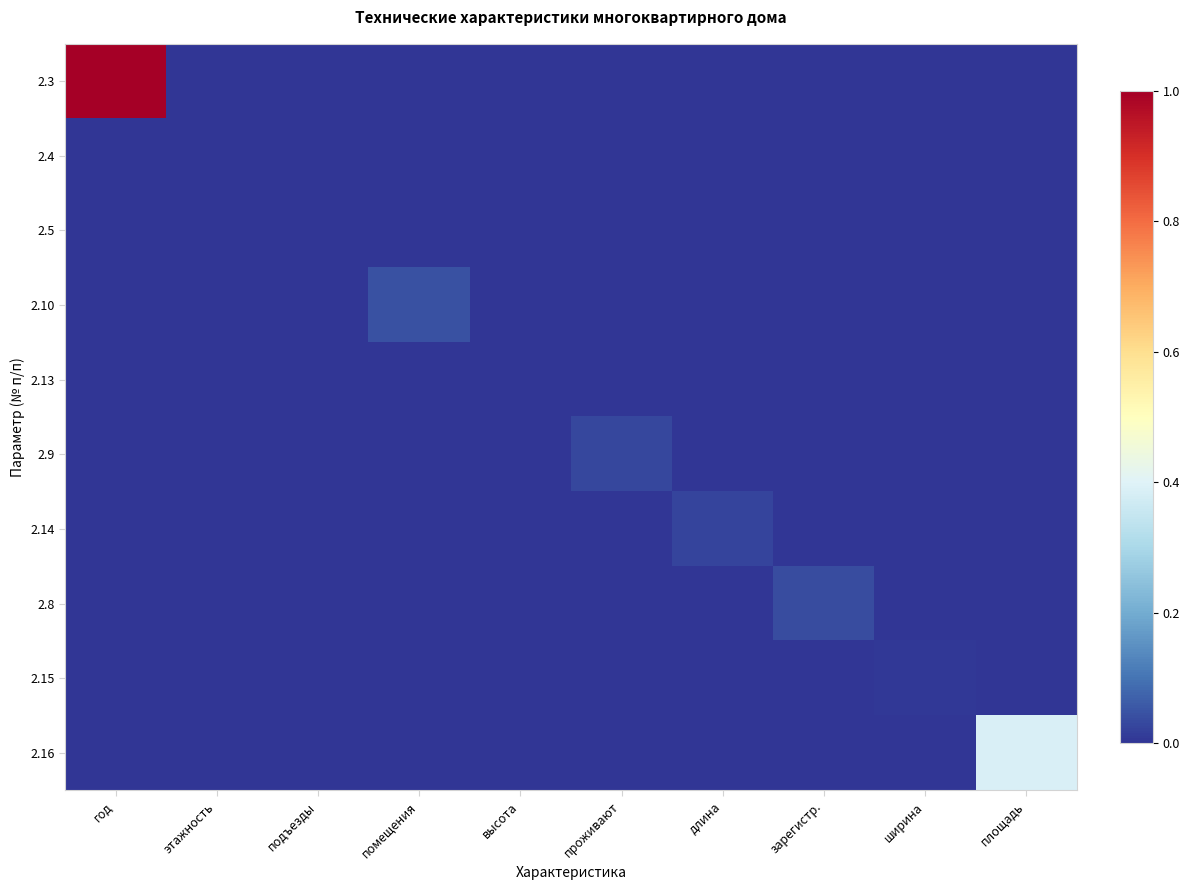

At which category is the sum across all series the highest?

год